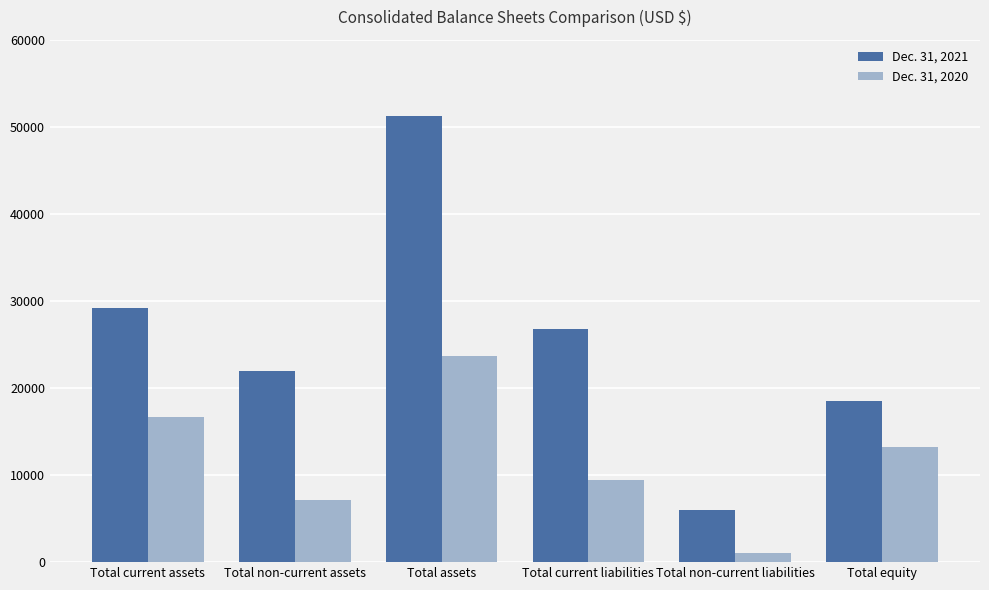

What position from the left is Total non-current assets?

2